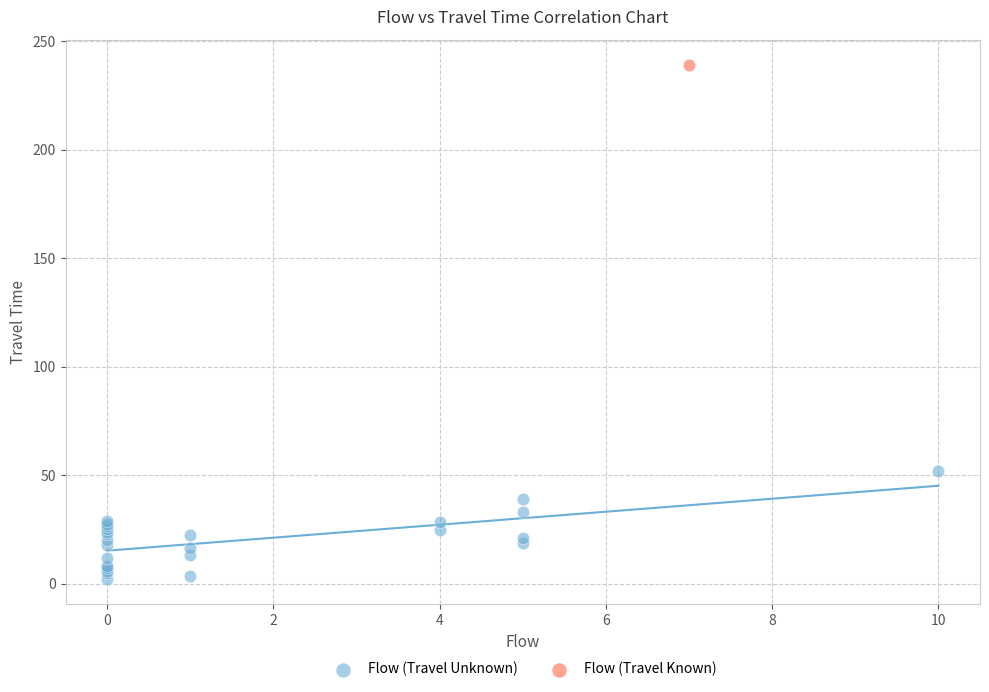

What are all the series names shown in the legend?

Flow (Travel Unknown), Flow (Travel Known)